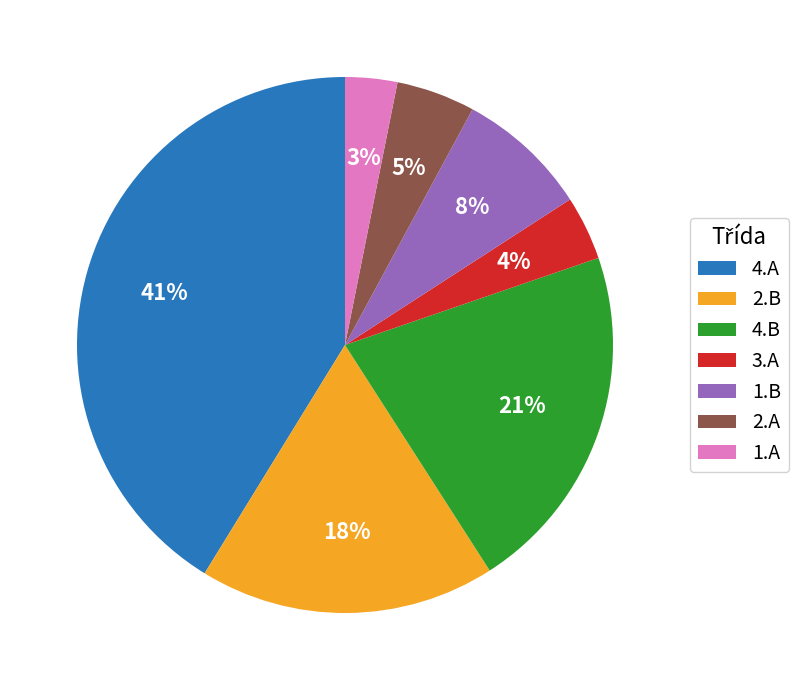

Which category has the biggest portion of the pie?

4.A